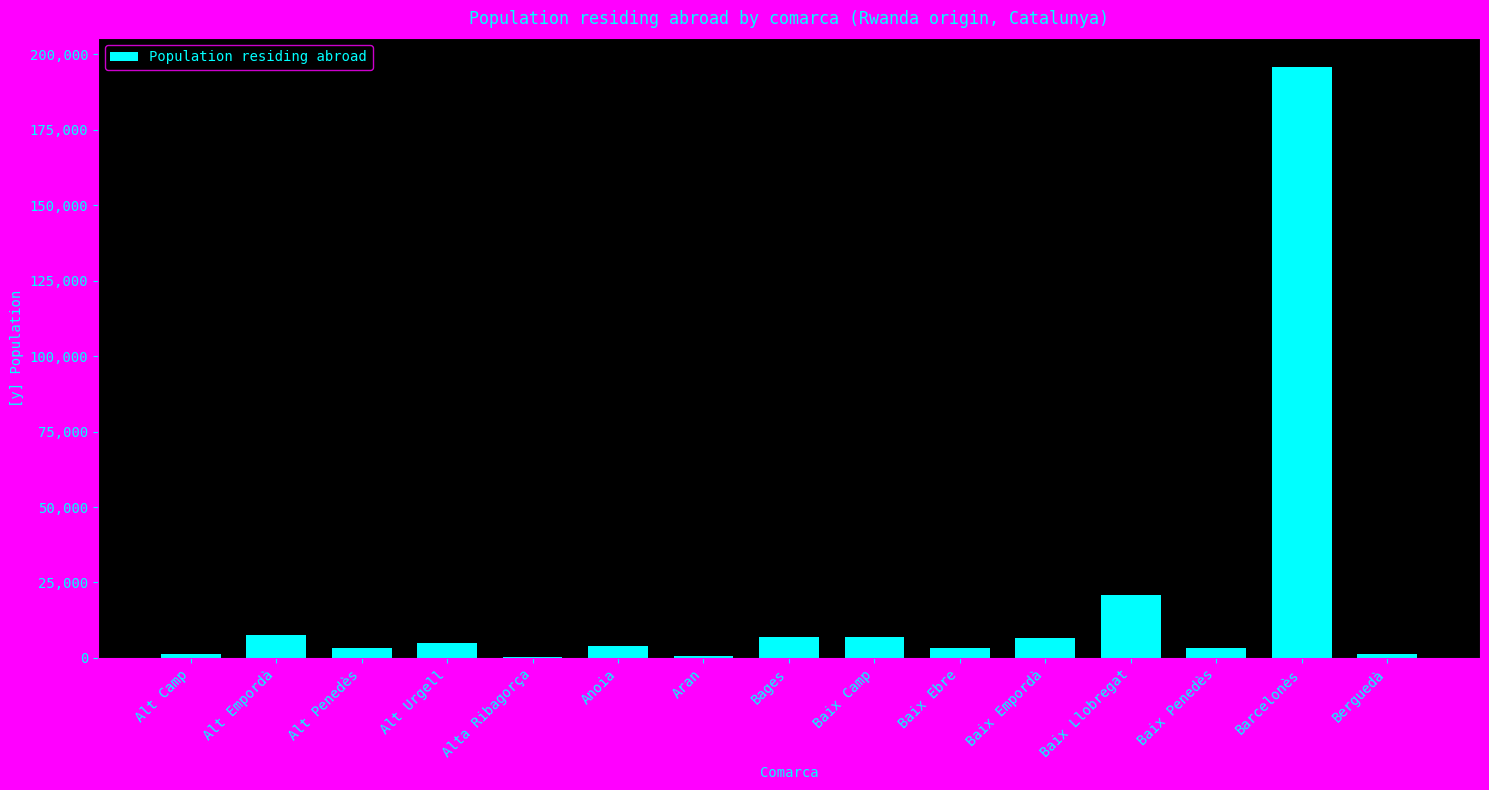

Is it true that the value at Baix Empordà is 6693?

True